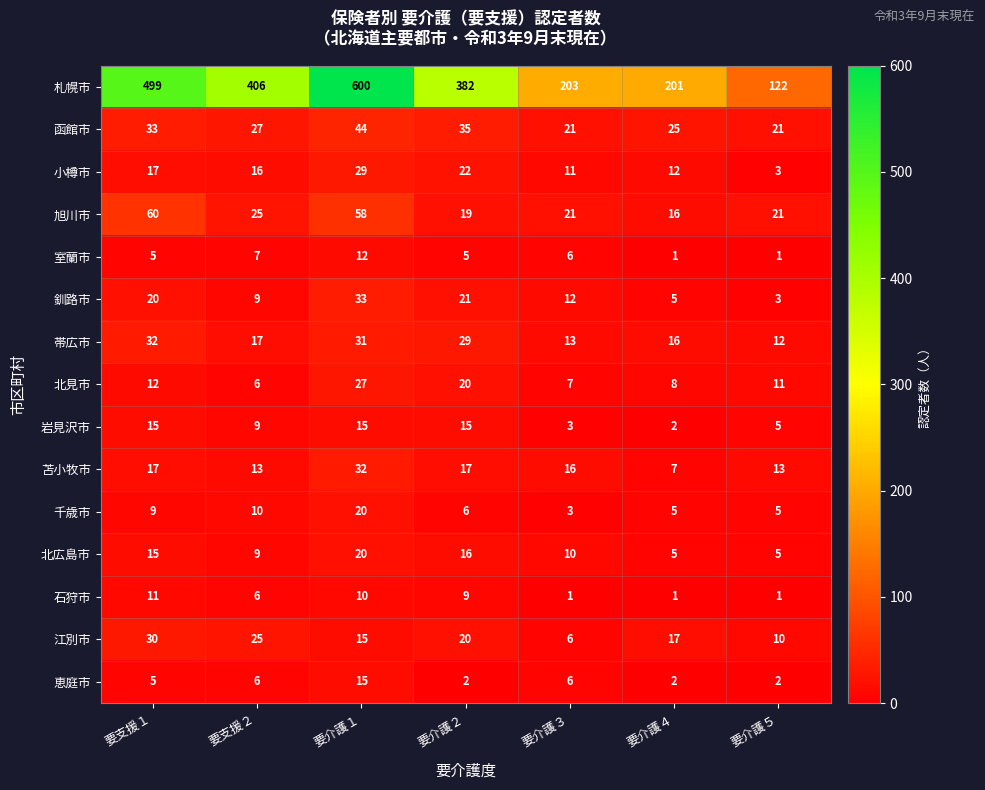

True or false: 旭川市 has a value of 21 at 要介護３.

True